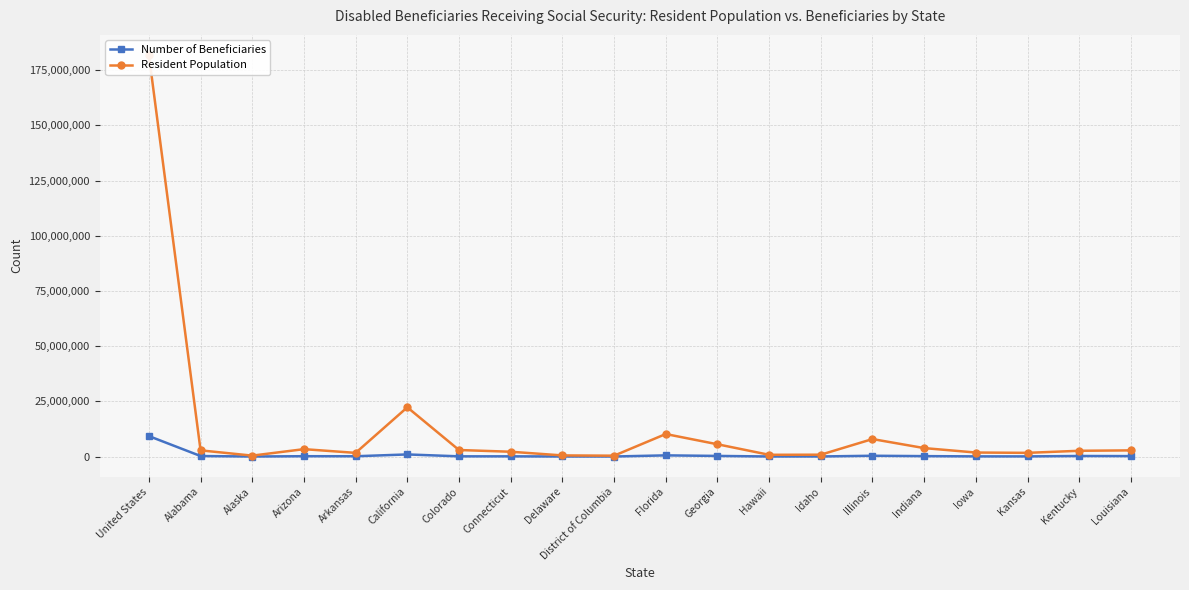

How many values in the Resident Population series exceed 2794431?

9